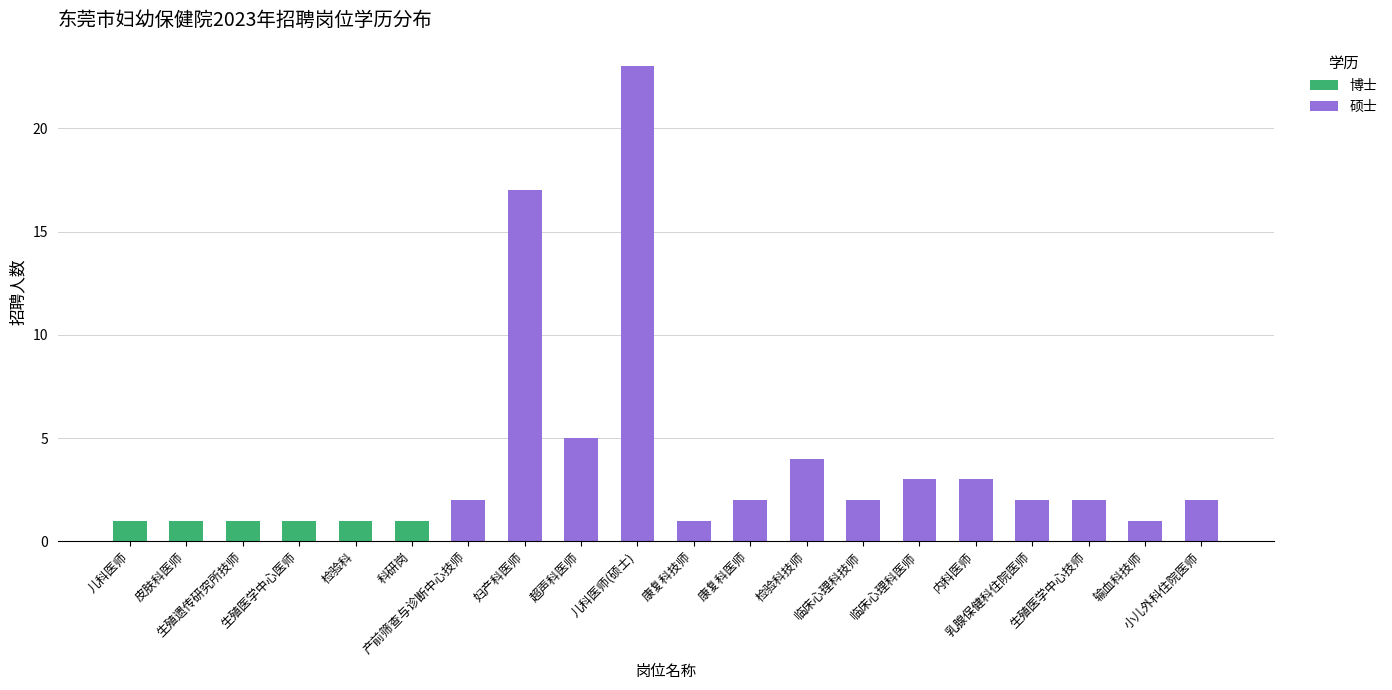

Which series has the largest range (max minus min)?

硕士